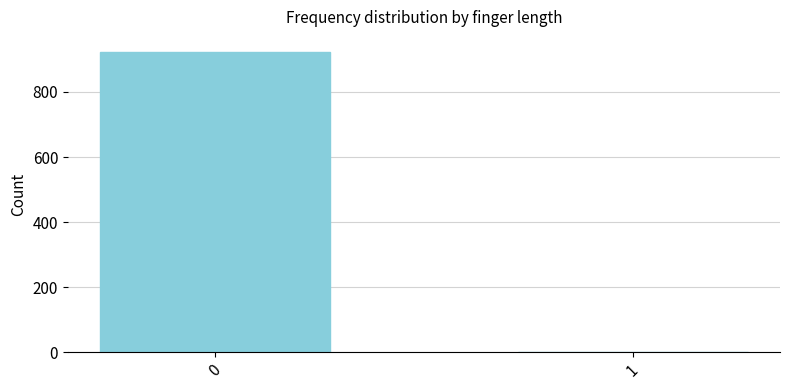

What is the sum of all values?

924